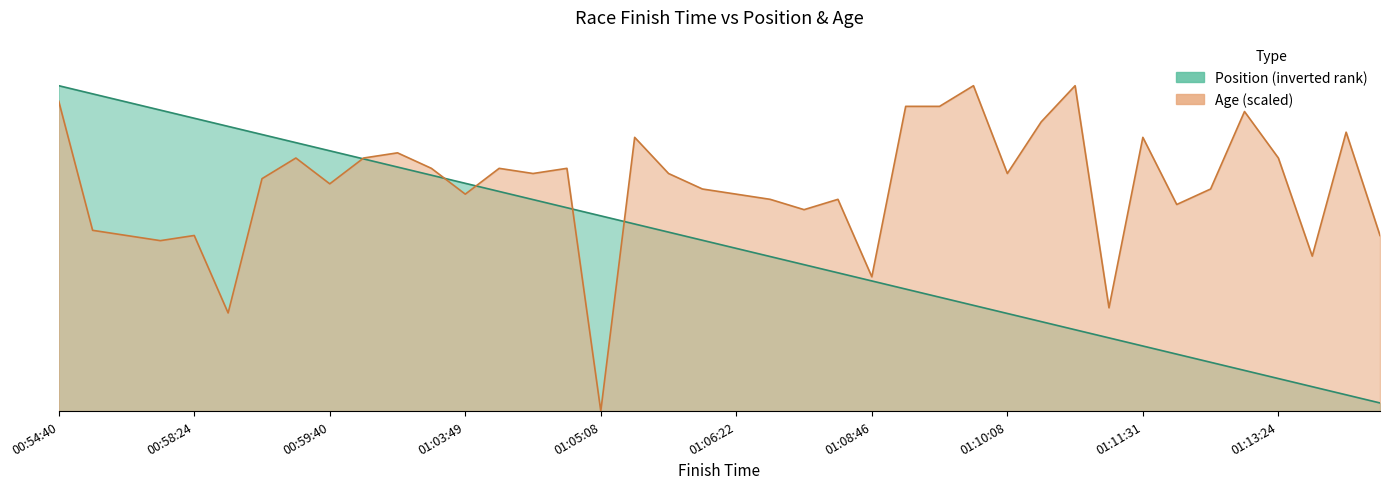

What is the difference between the Position values at 00:55:45 and 00:58:24?

2.0